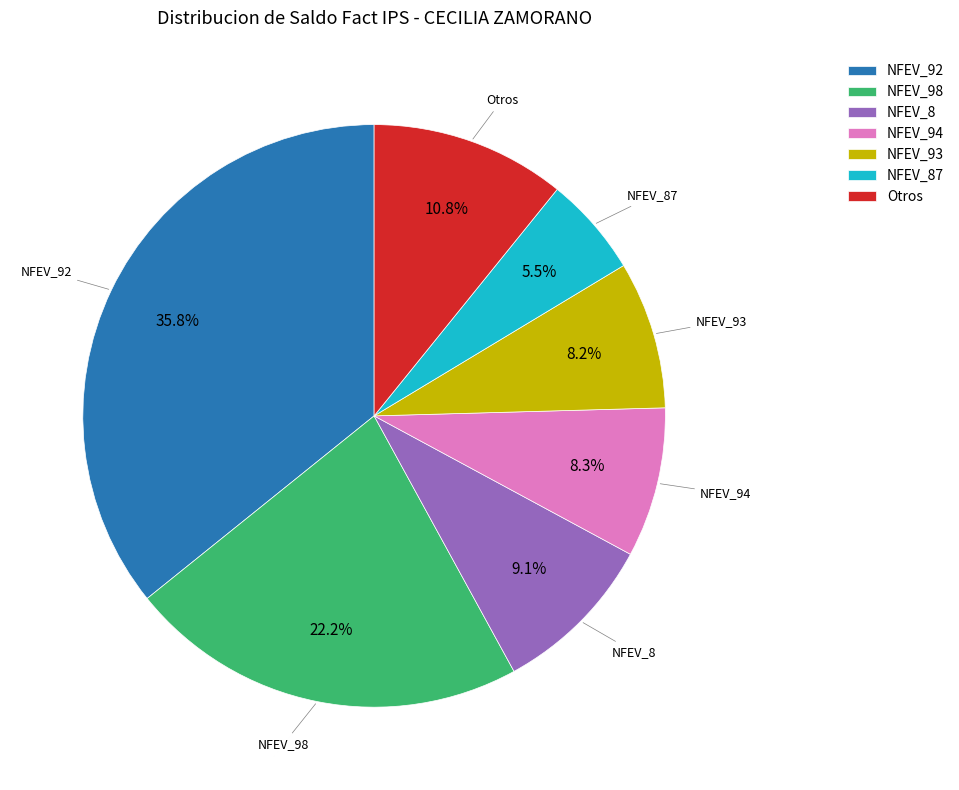

To the nearest percent, what is the difference between the NFEV_87 and NFEV_94 slice percentages?

3%